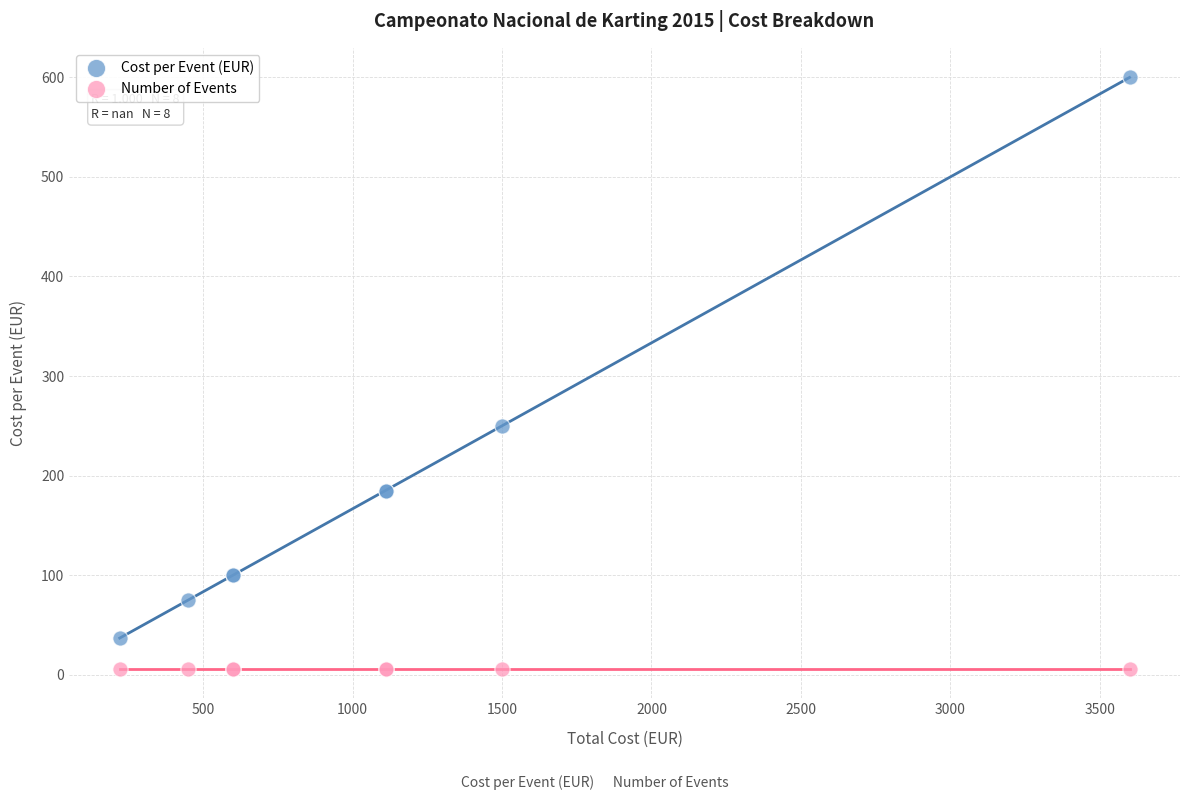

Which series reaches the minimum Y coordinate?

Number of Events